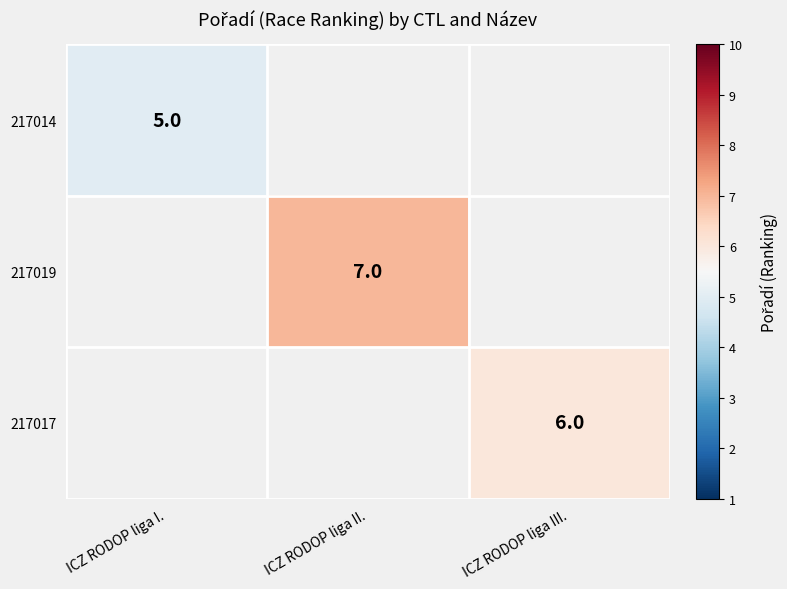

The value of 217014 at ICZ RODOP liga I. is 1.6. True or false?

False